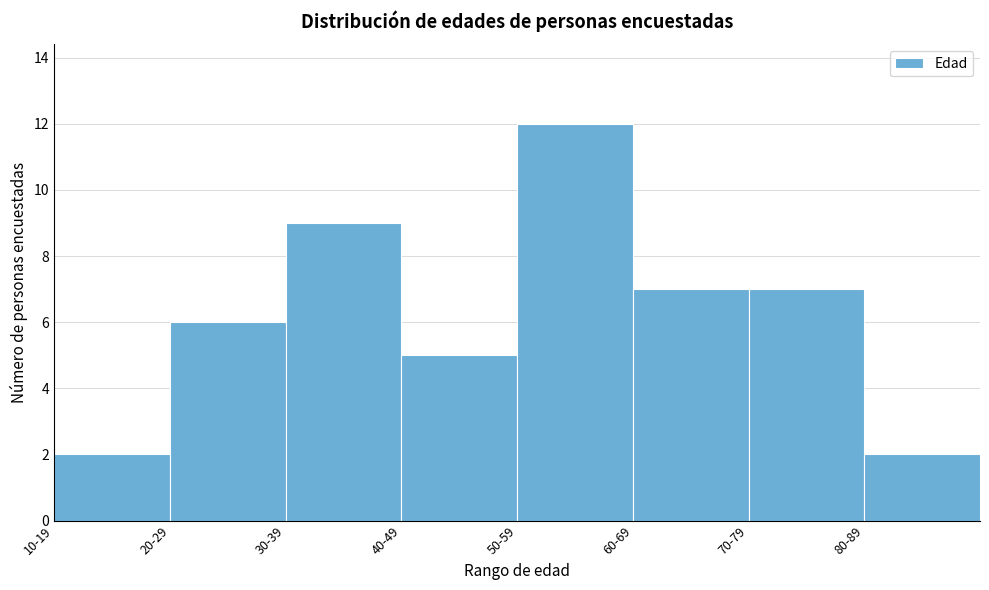

Reading right to left, transcribe all the data shown in this chart.

2	7	7	12	5	9	6	2